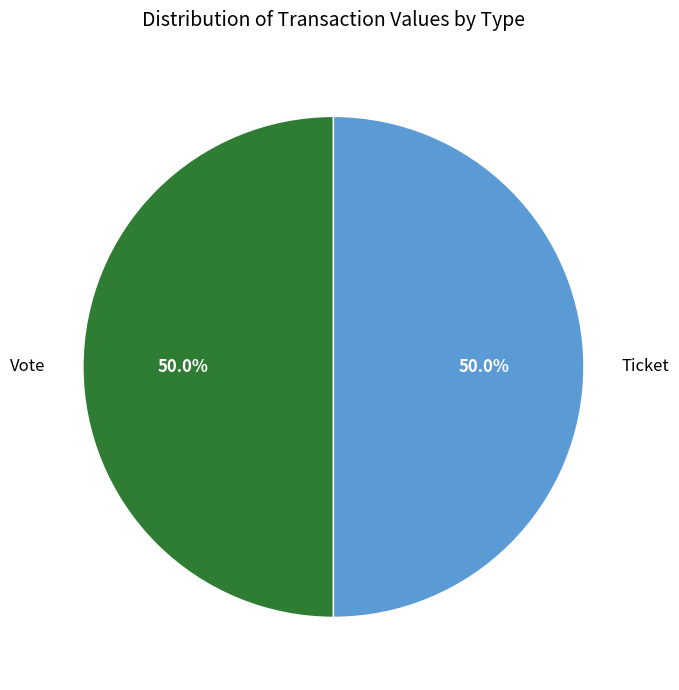

Count the number of slices in the pie.

2